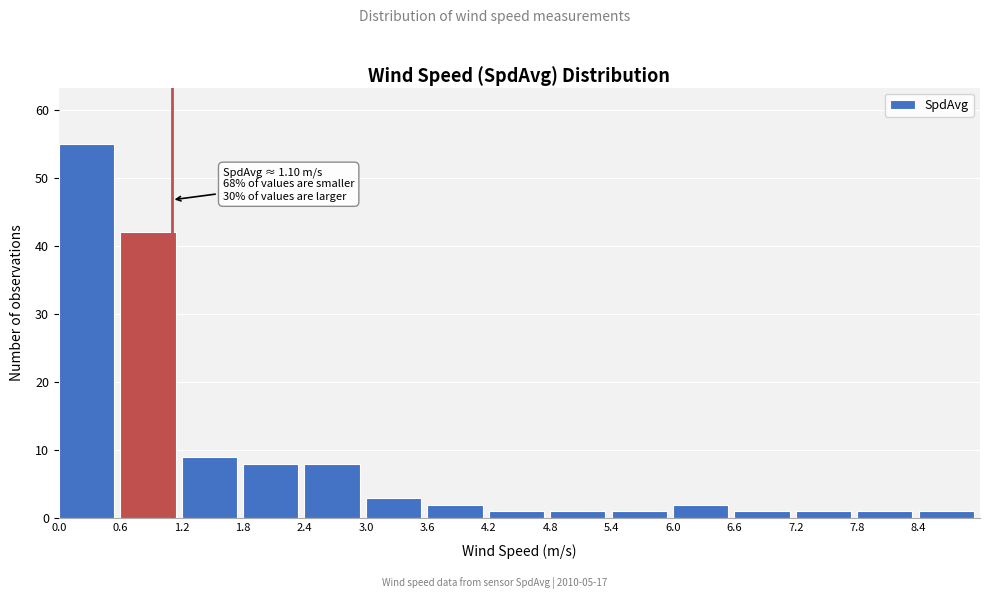

Over which range of the x-axis is the bar tallest?

0.0 to 0.6